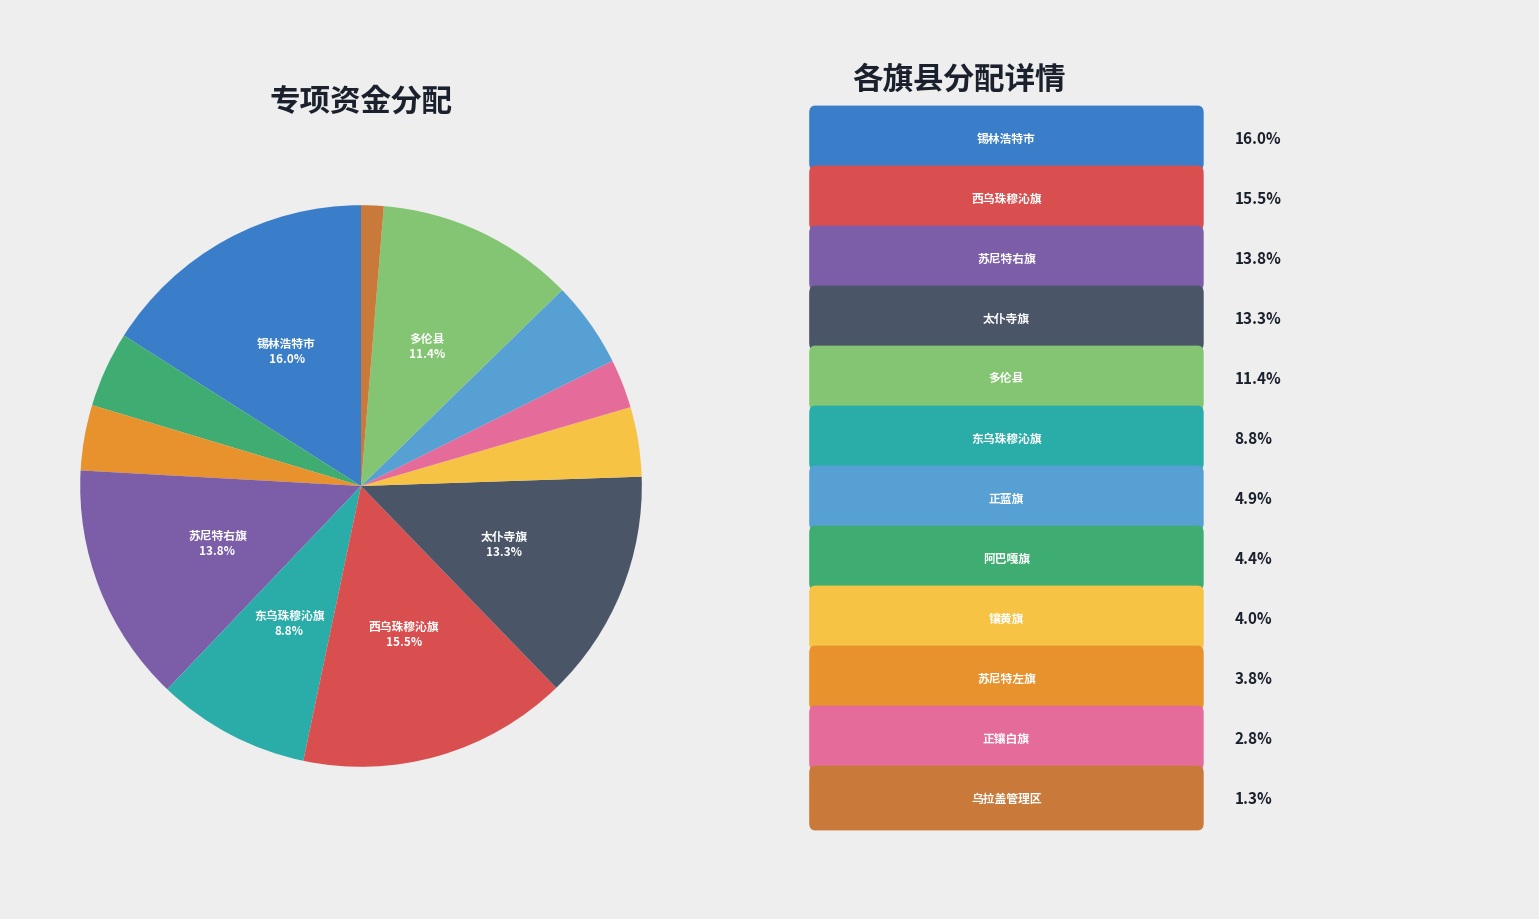

To the nearest percent, what is the average slice percentage?

8%